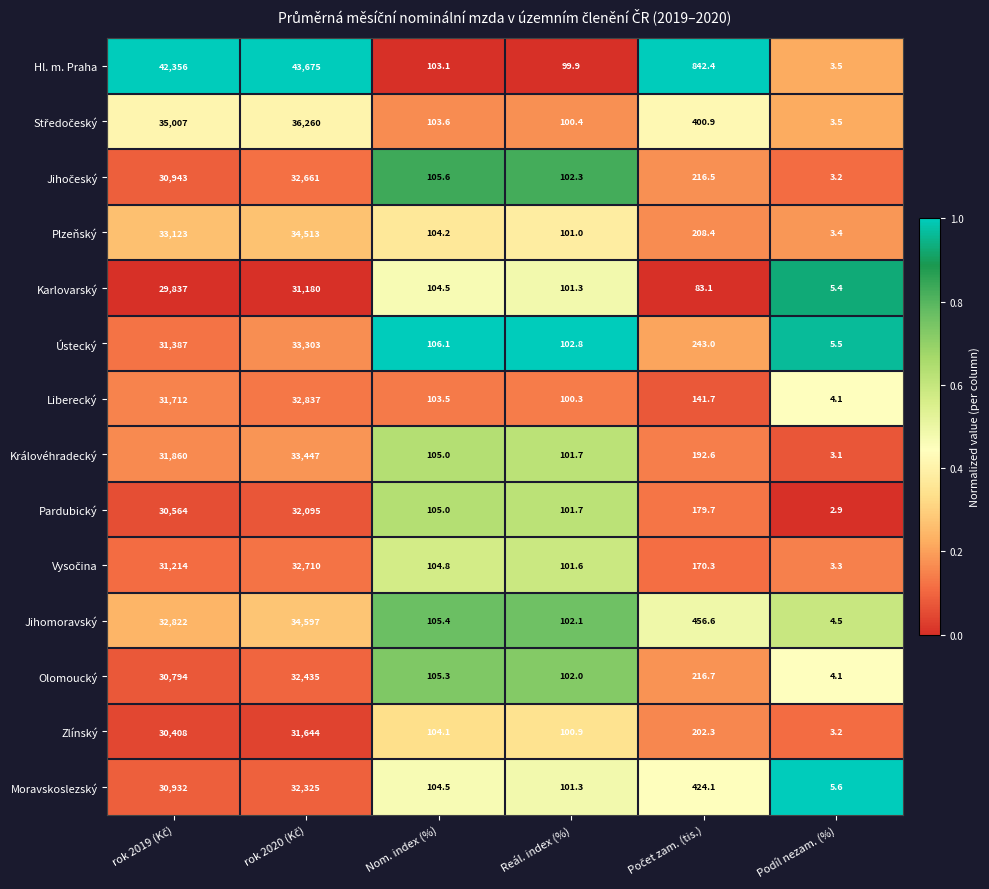

True or false: Pardubický has a value of 101.7 at Reál. index (%).

True